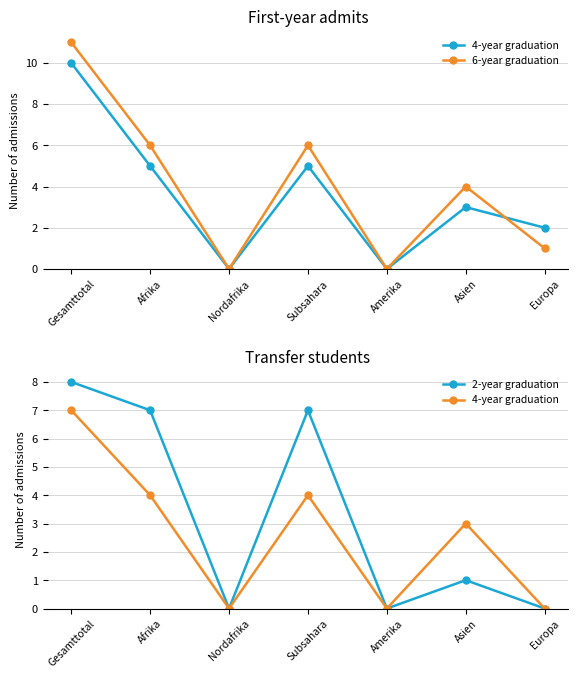

How many lines are shown in the chart?

3